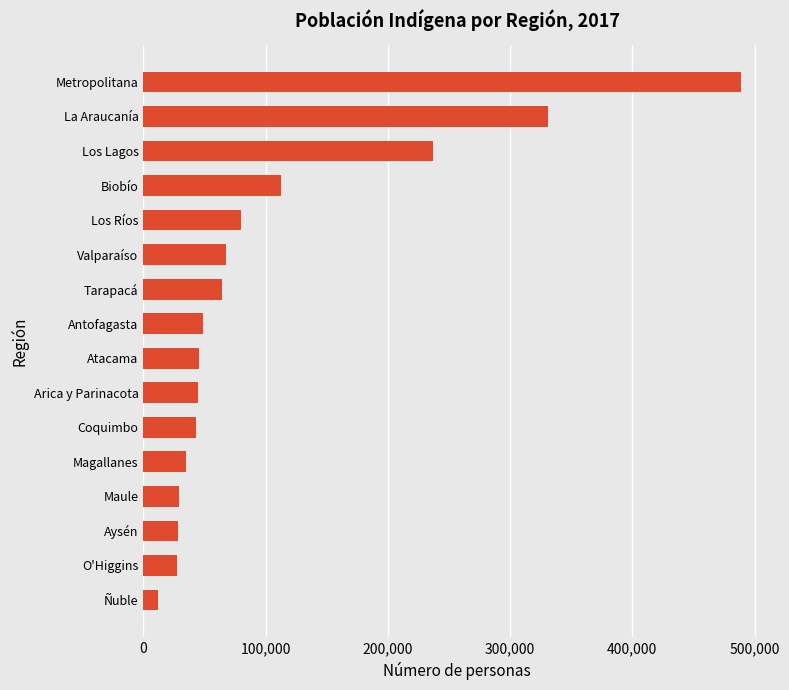

What is the ratio of the value at Ñuble to the value at Valparaíso?

0.2